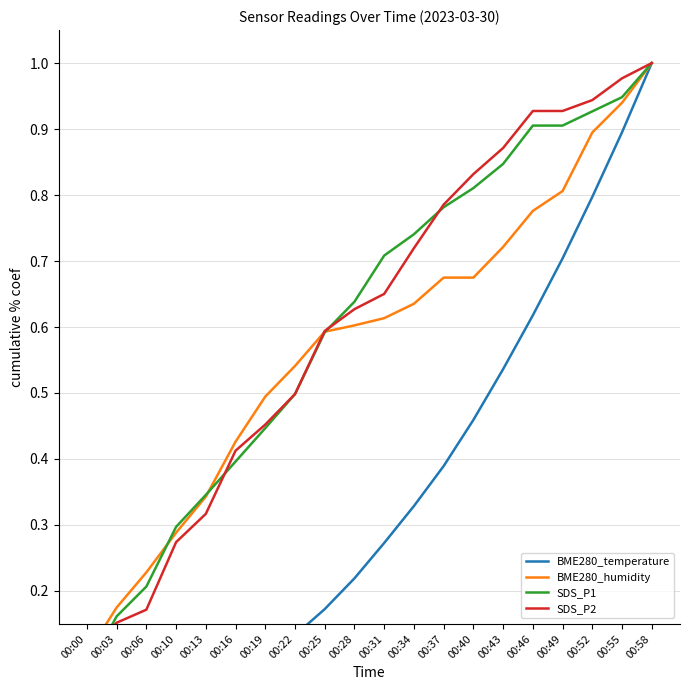

Which category has the lowest value across all series?

00:00